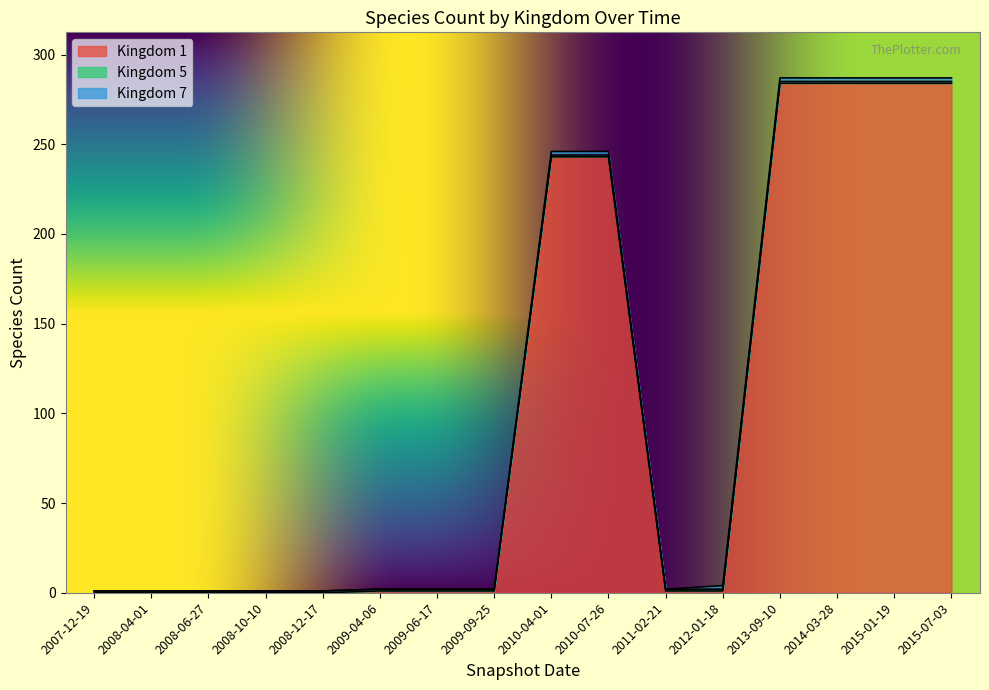

What is the total value across all series at 2014-03-28?

287